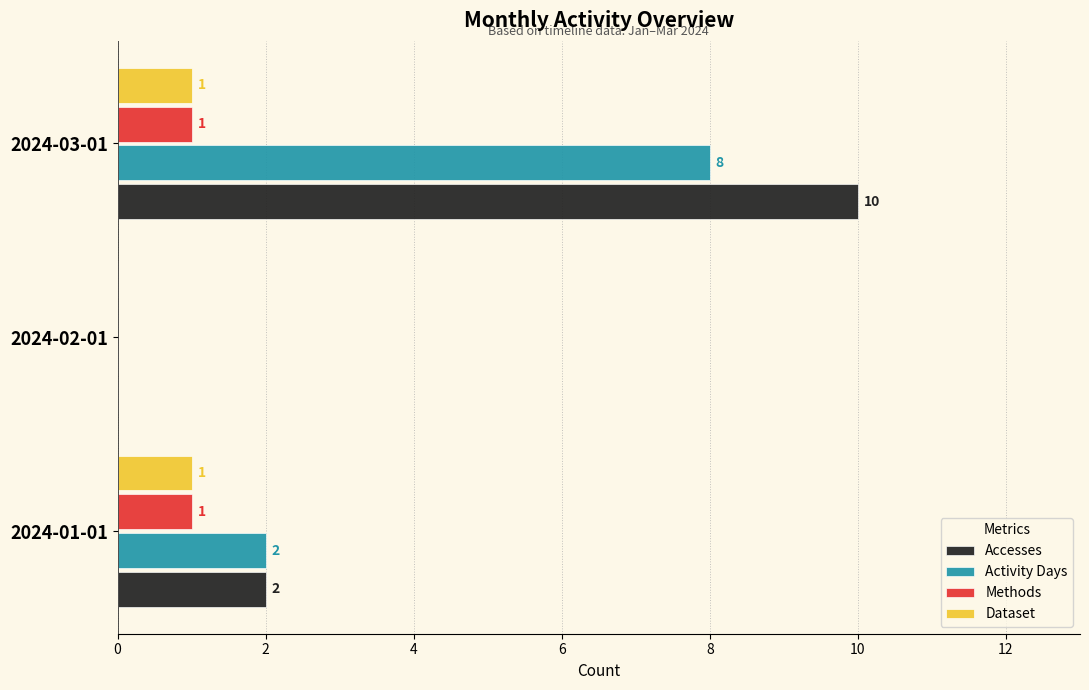

How many positive values does the Dataset series have?

2